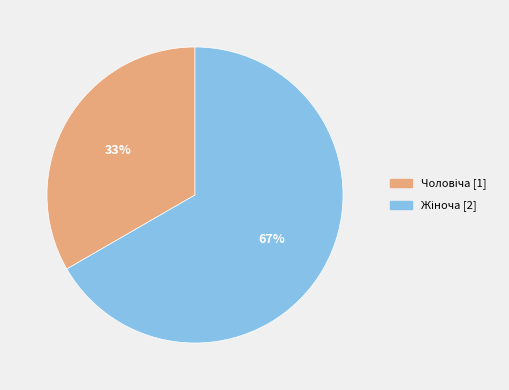

Is there any slice that represents more than half of the pie?

Yes